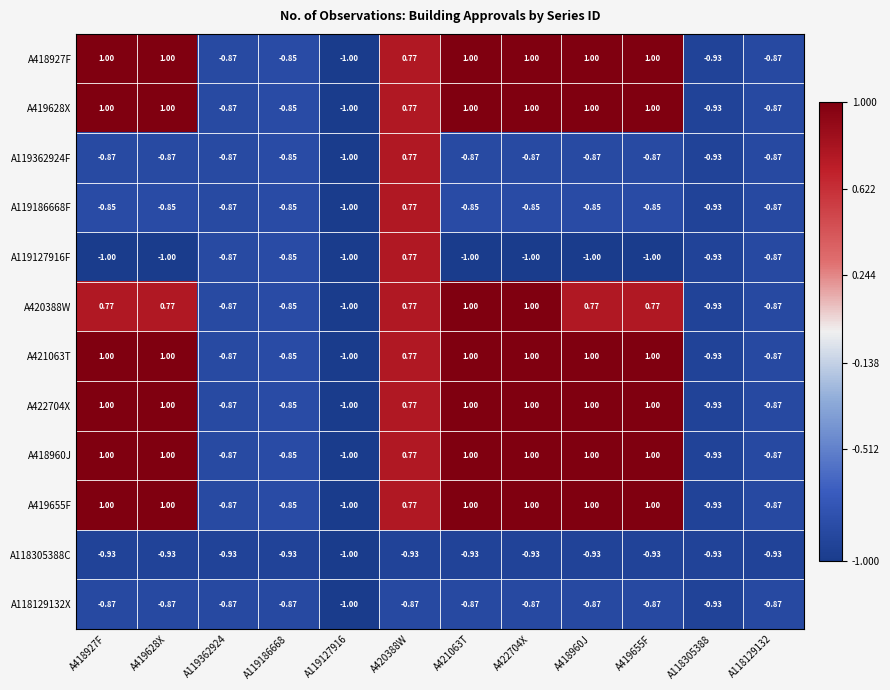

Is the value of A418927F at A119127916 greater than the value of A119127916F at A118129132?

No